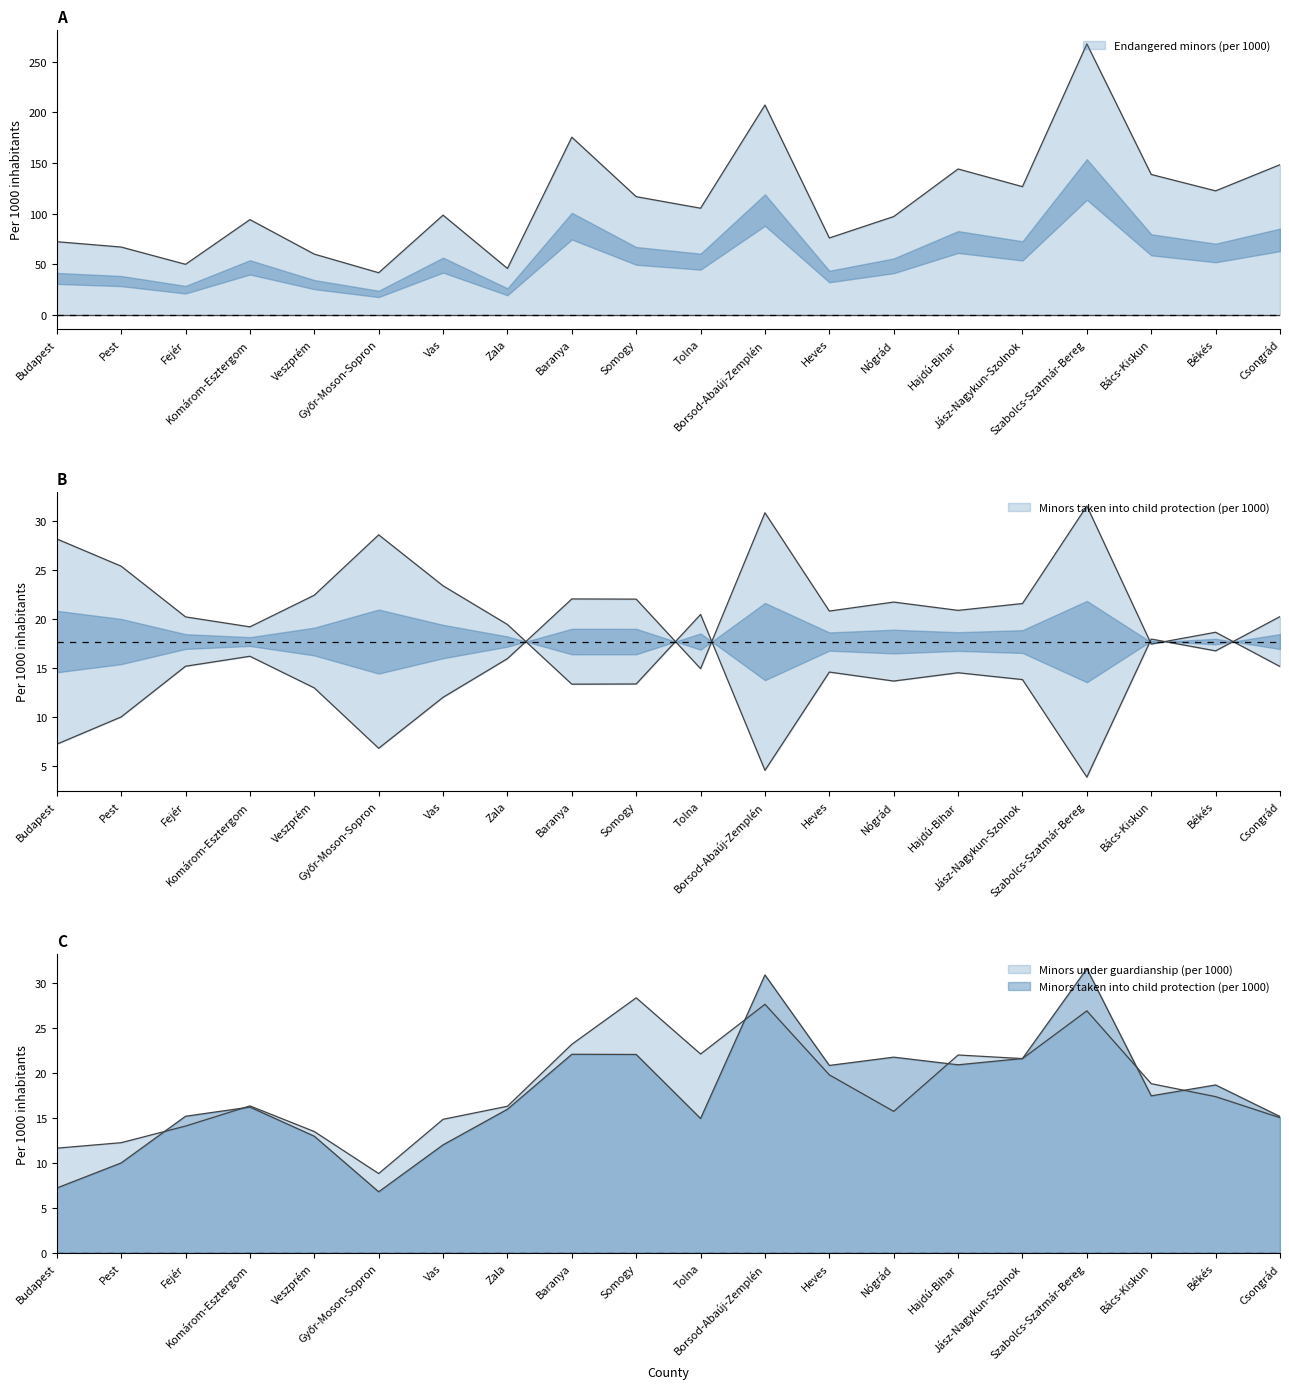

Rank the series by their maximum value, from lowest to highest.

Minors under guardianship (per 1000), Minors taken into child protection (per 1000), Endangered minors (per 1000)